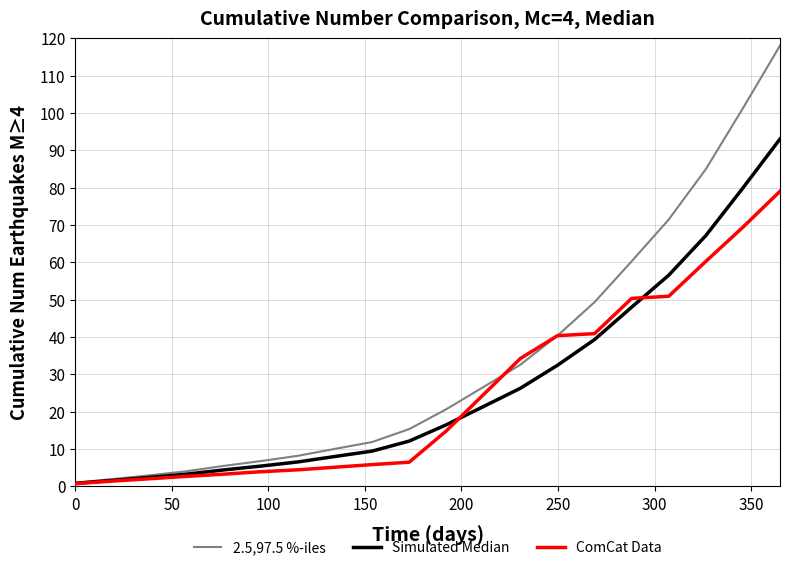

How many series are shown in this chart?

3